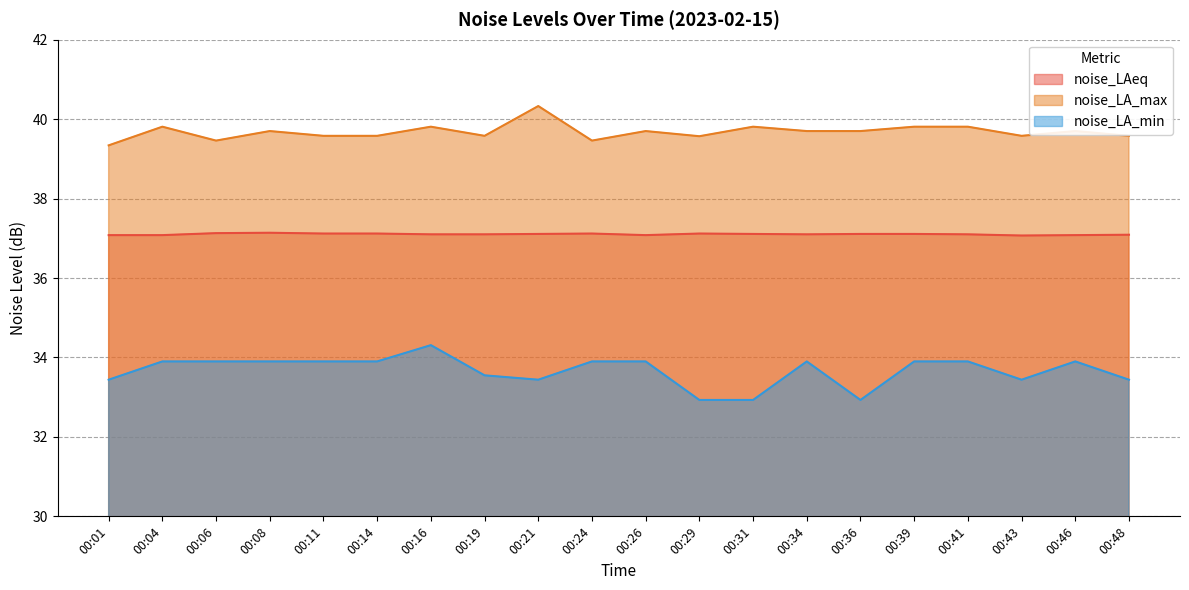

How many lines are shown in the chart?

3